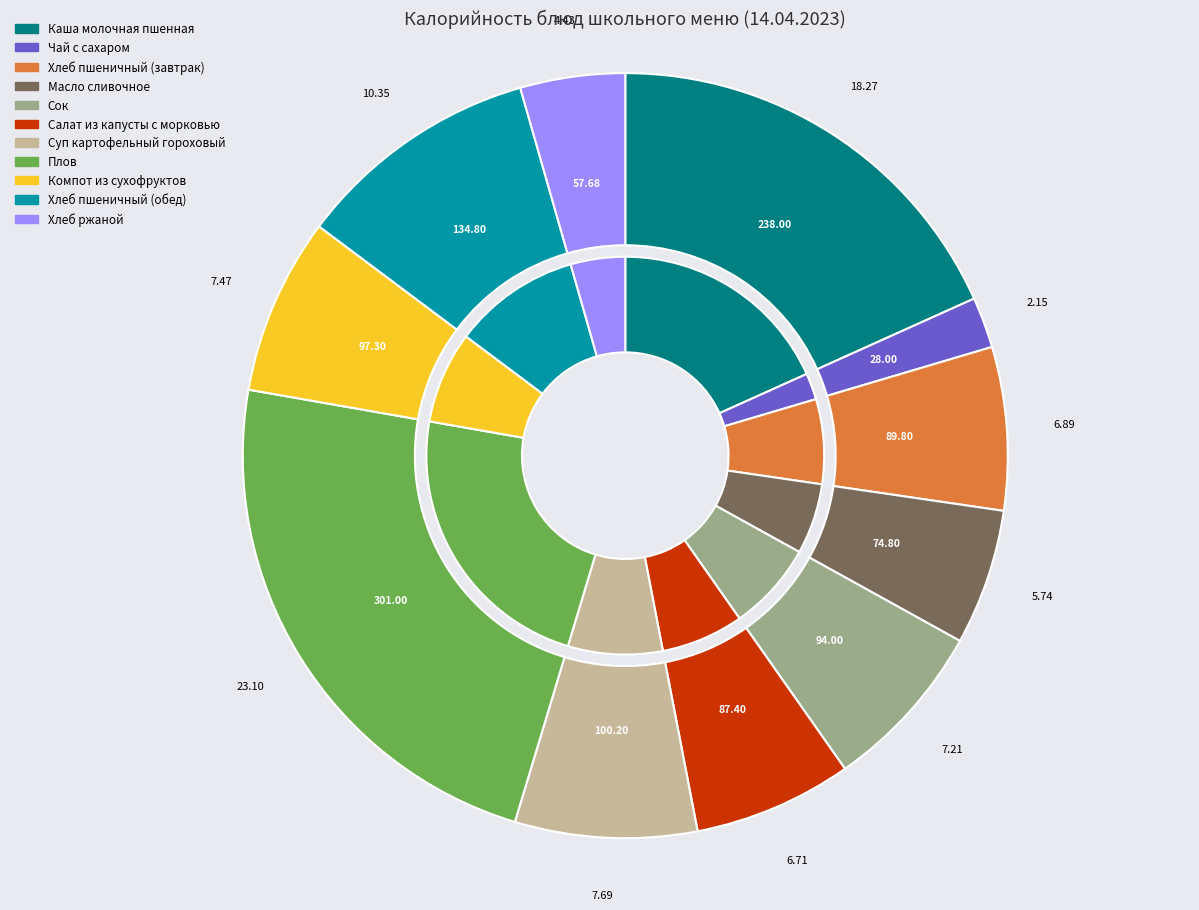

Is it true that Суп картофельный гороховый is 14% of the pie?

False